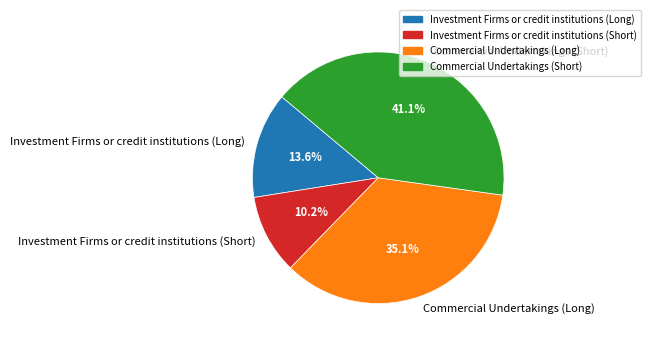

Is it true that Investment Firms or credit institutions (Short) is 5% of the pie?

False